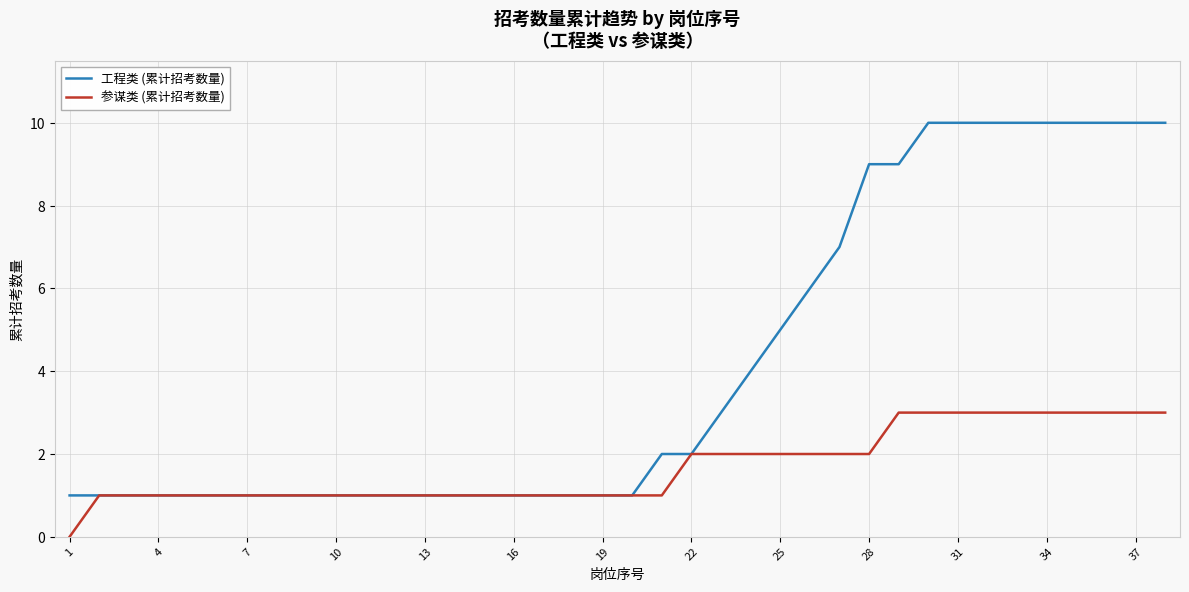

How many values in 参谋类 (累计招考数量) are above zero?

37